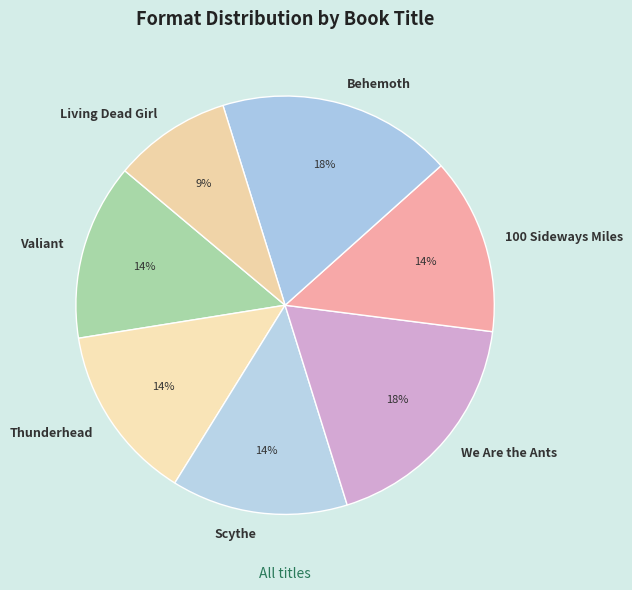

Is the sum of Valiant and Behemoth greater than half?

No